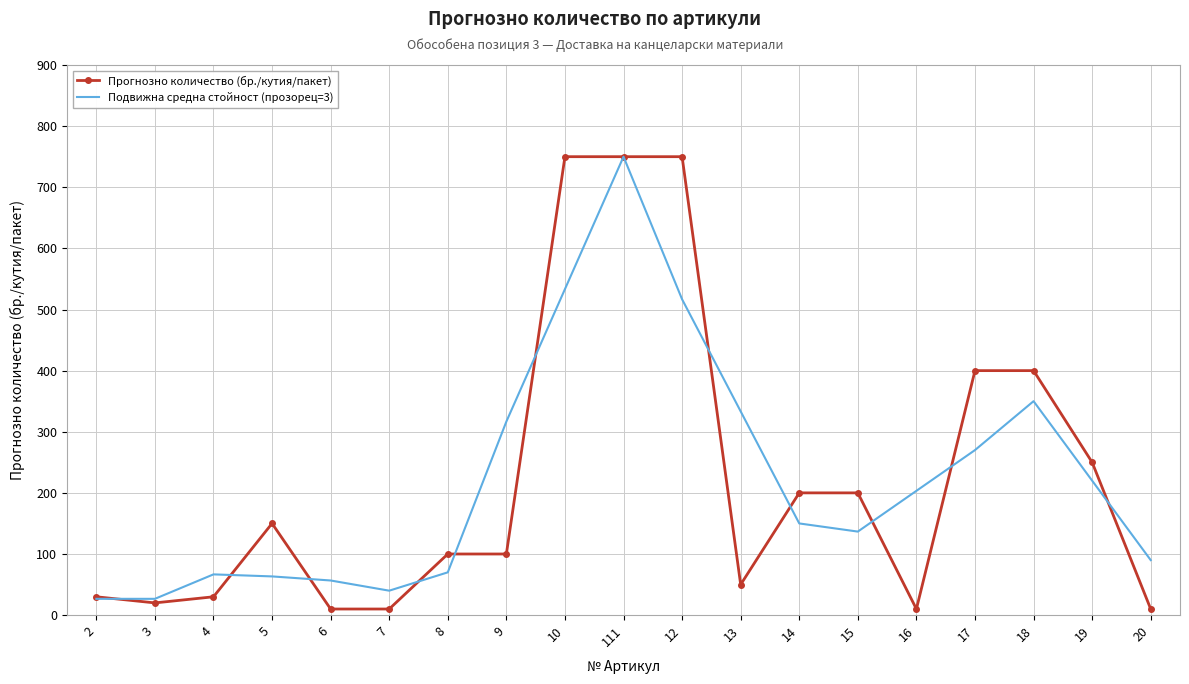

Which series has the largest range (max minus min)?

Прогнозно количество (бр./кутия/пакет)